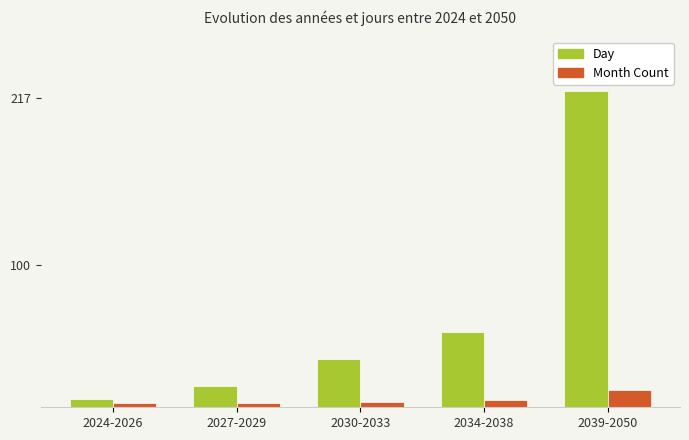

Read the Day value at 2039-2050, to the nearest 10.

220